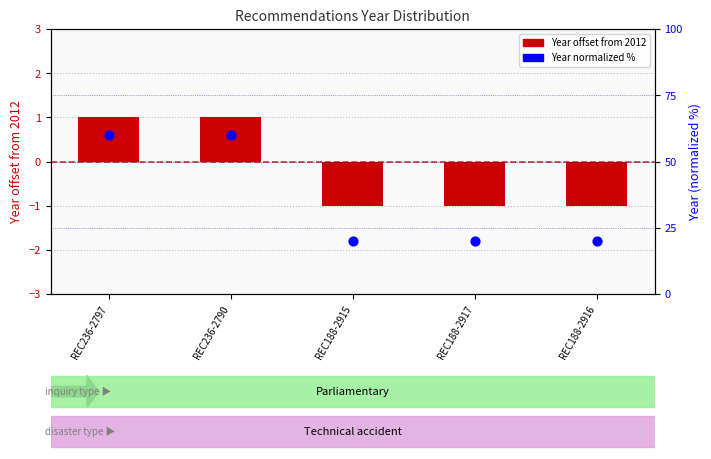

Which series has the largest Y range (max minus min)?

Year (normalized %)